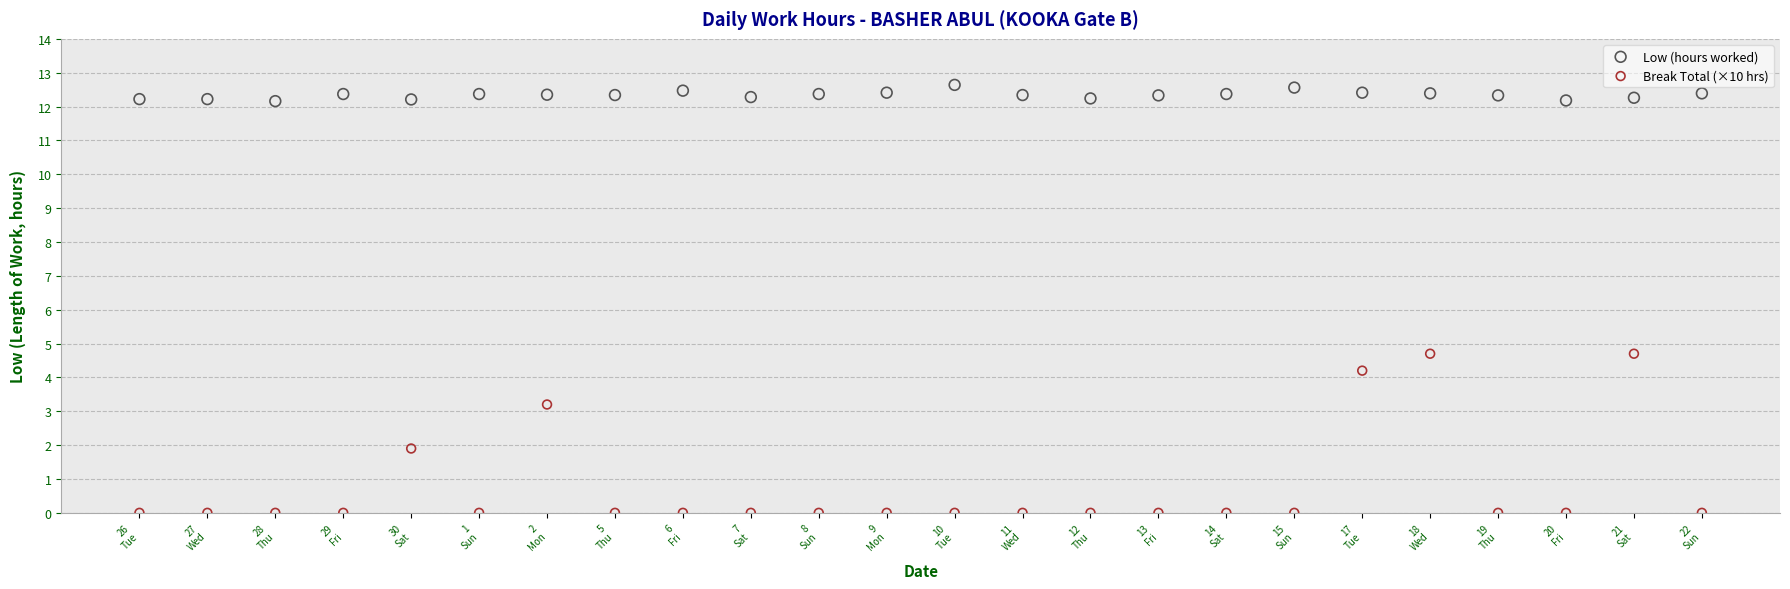

Across all data points, what is the range of Y values (max minus min)?

12.6